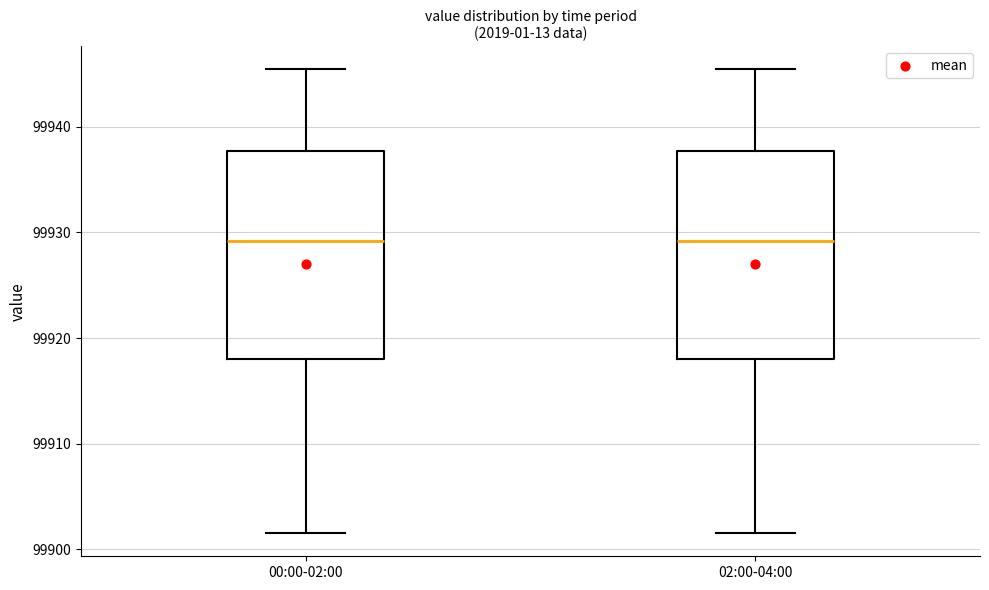

Reading left to right, transcribe this box plot: for each box, give where its median line is, the range the box spans, and where its two whiskers end, as read against the y-axis. The values are not printed on the chart, so give them approximately, as read against the axis.

00:00-02:00: median 99929, box 99918 to 99938, whiskers 99902 to 99945
02:00-04:00: median 99929, box 99918 to 99938, whiskers 99902 to 99945